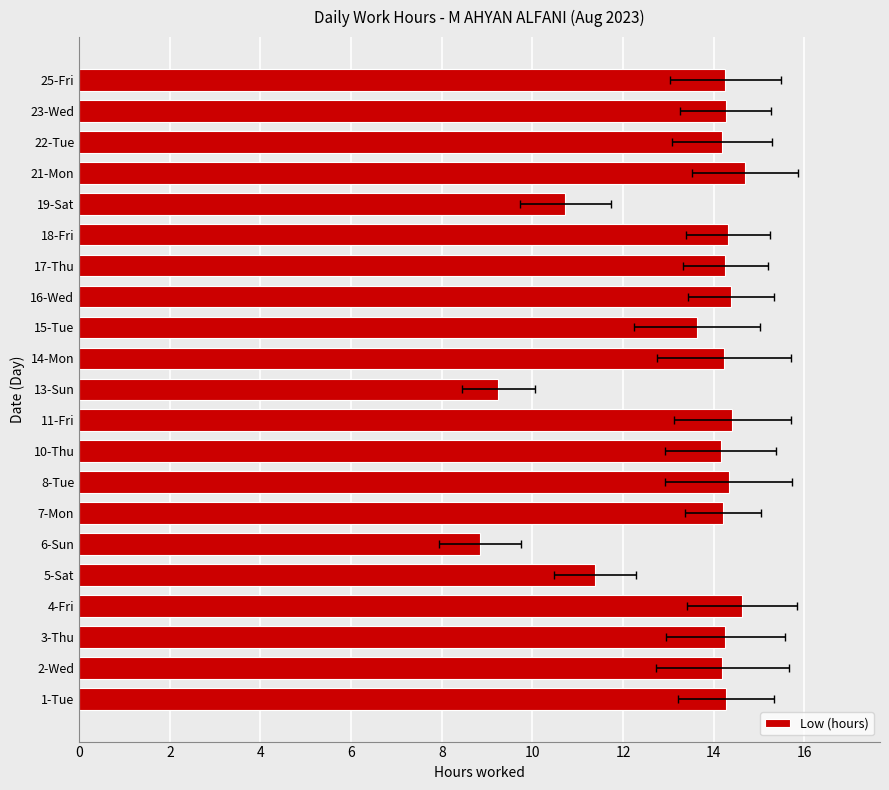

What is the difference between the second highest and minimum values?

5.8